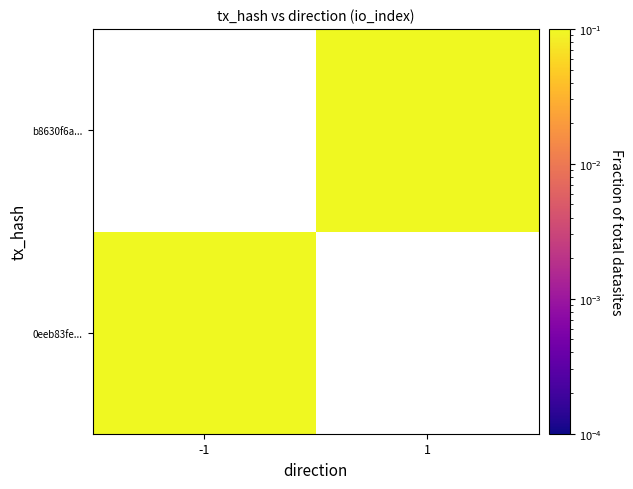

Is the value of 0eeb83fe... at 1 greater than the value of b8630f6a... at 1?

No